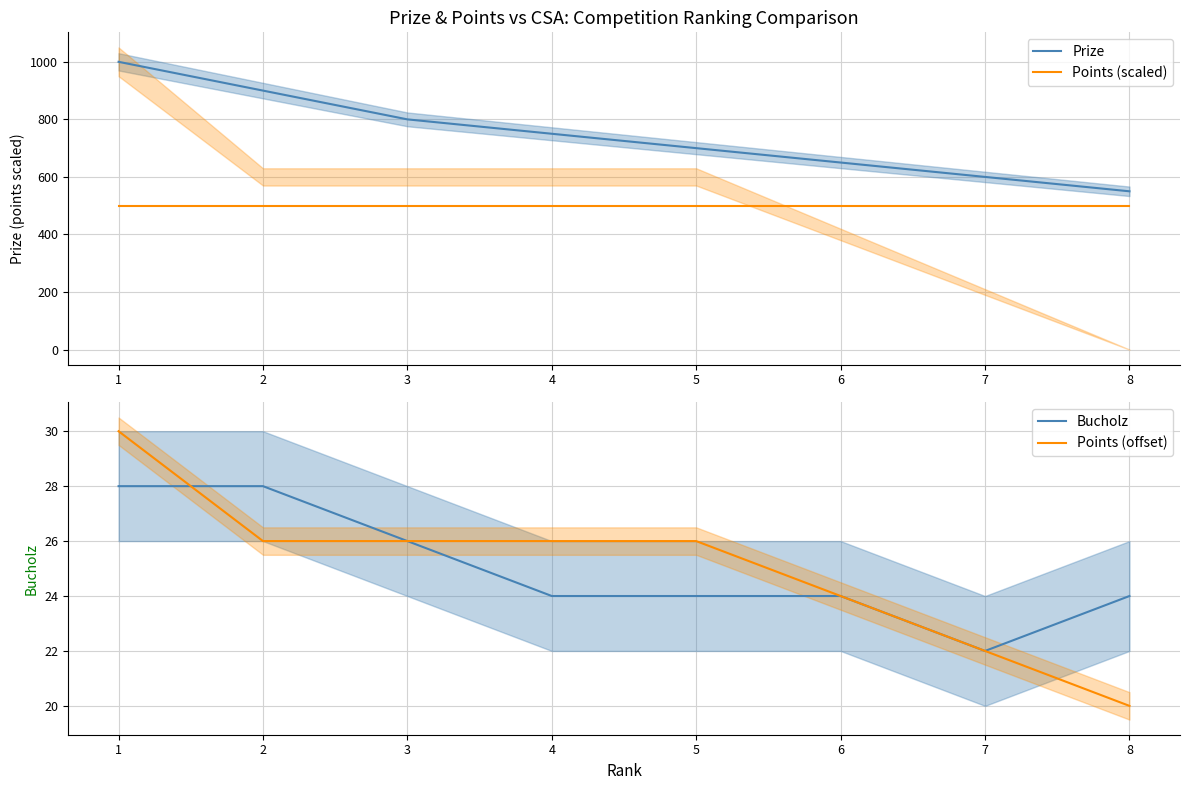

What is the difference between the Bucholz values at 7 and 6?

2